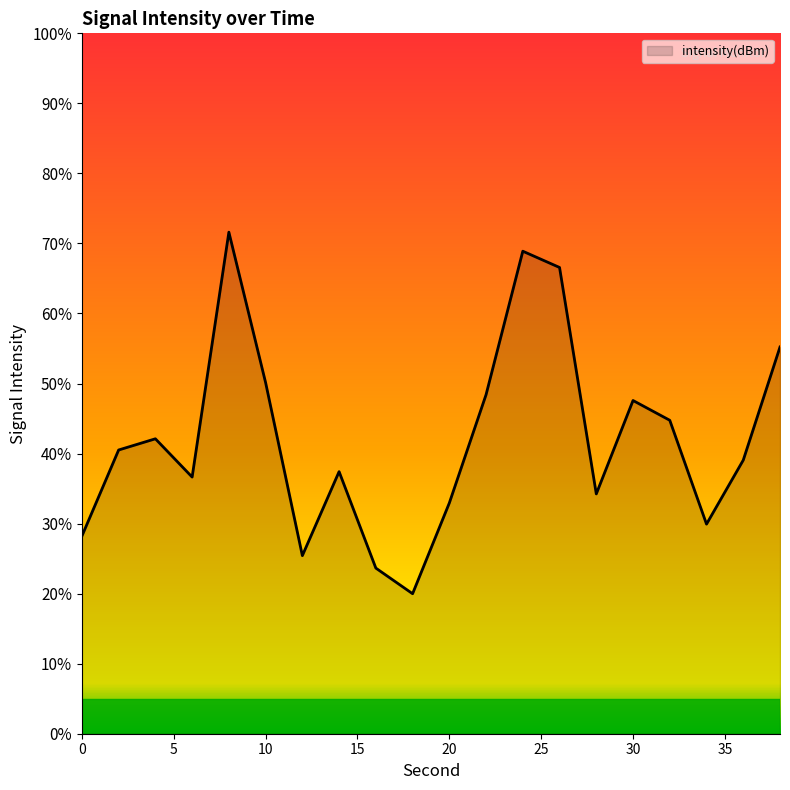

What is the smallest value displayed?

20.0